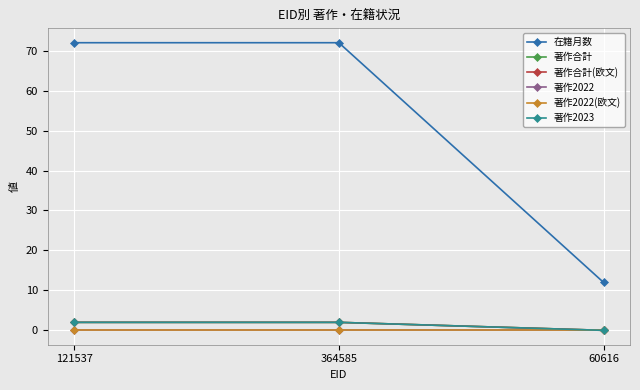

At 364585, list the series in order from smallest to largest.

著作2022, 著作2022(欧文), 著作合計, 著作合計(欧文), 著作2023, 在籍月数